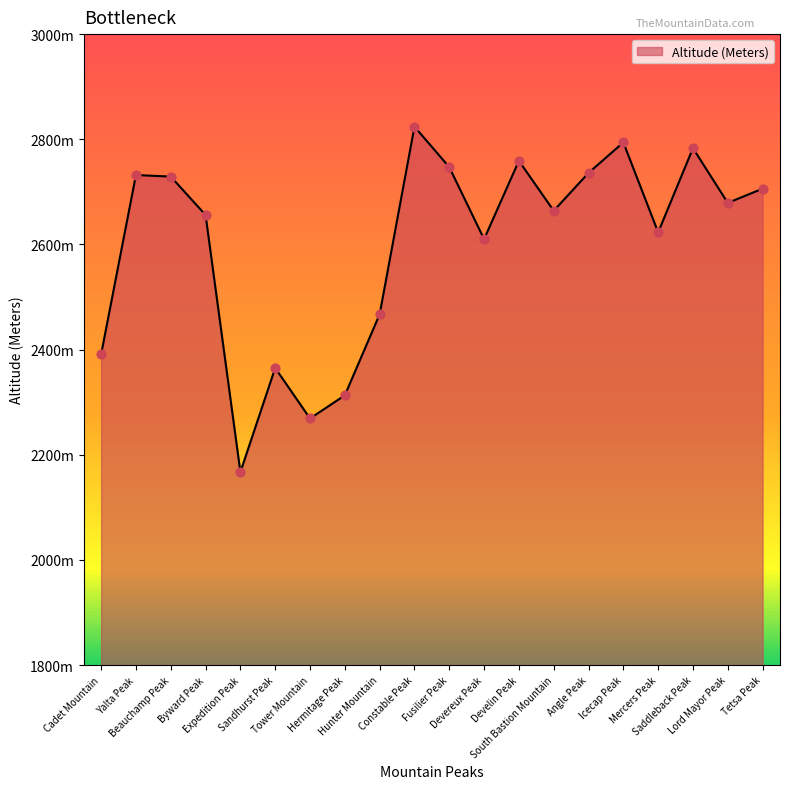

Which has a higher value, Tower Mountain or Develin Peak?

Develin Peak